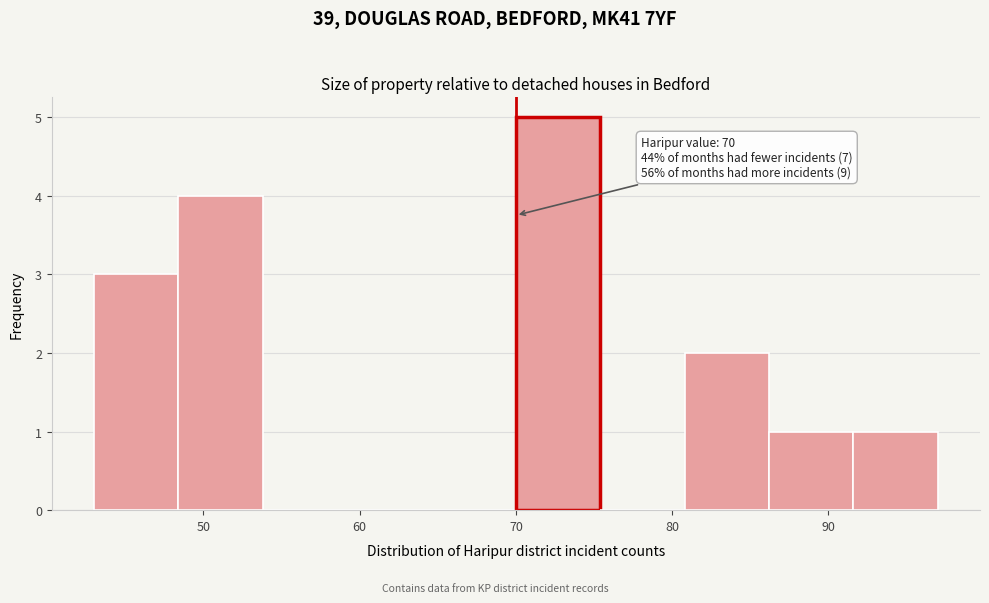

Which range on the x-axis has the tallest bar?

70.0 to 75.4